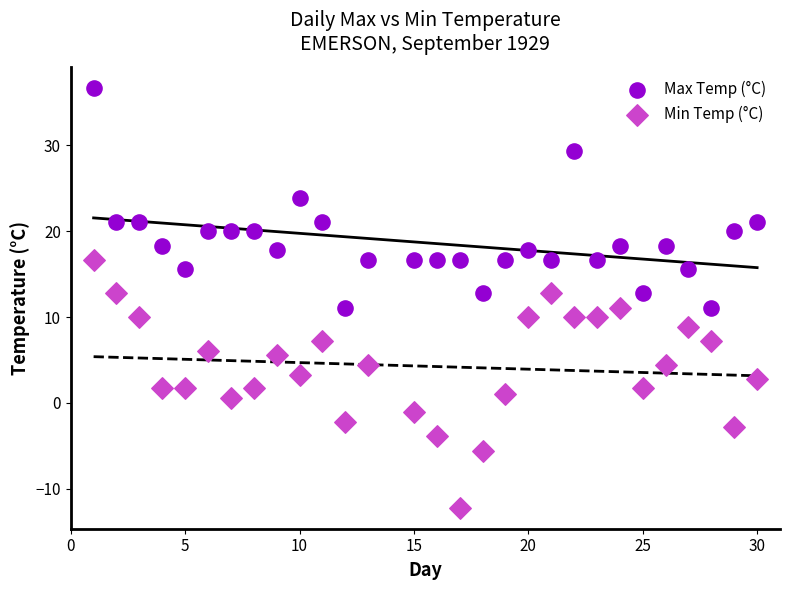

Which series reaches the maximum Y coordinate?

Max Temp (°C)